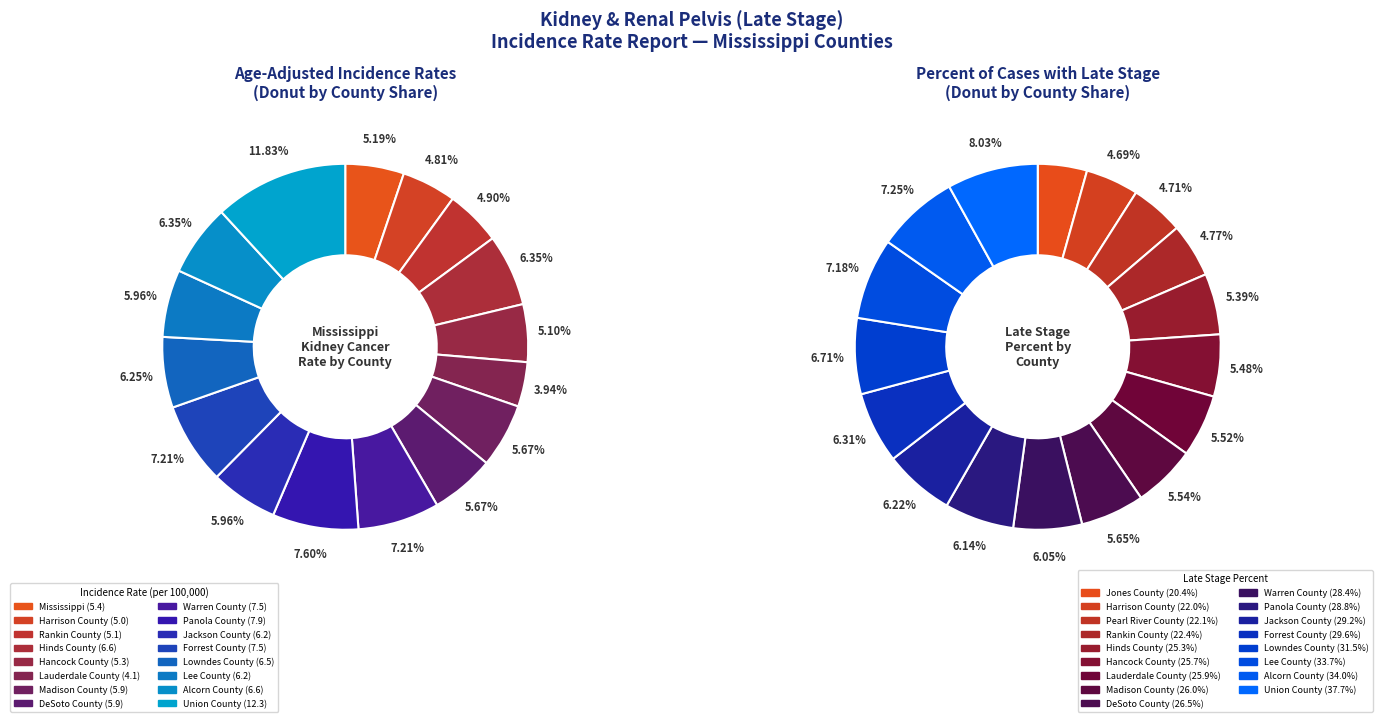

What is the ratio of the value at Hinds County to the value at Mississippi?

1.2